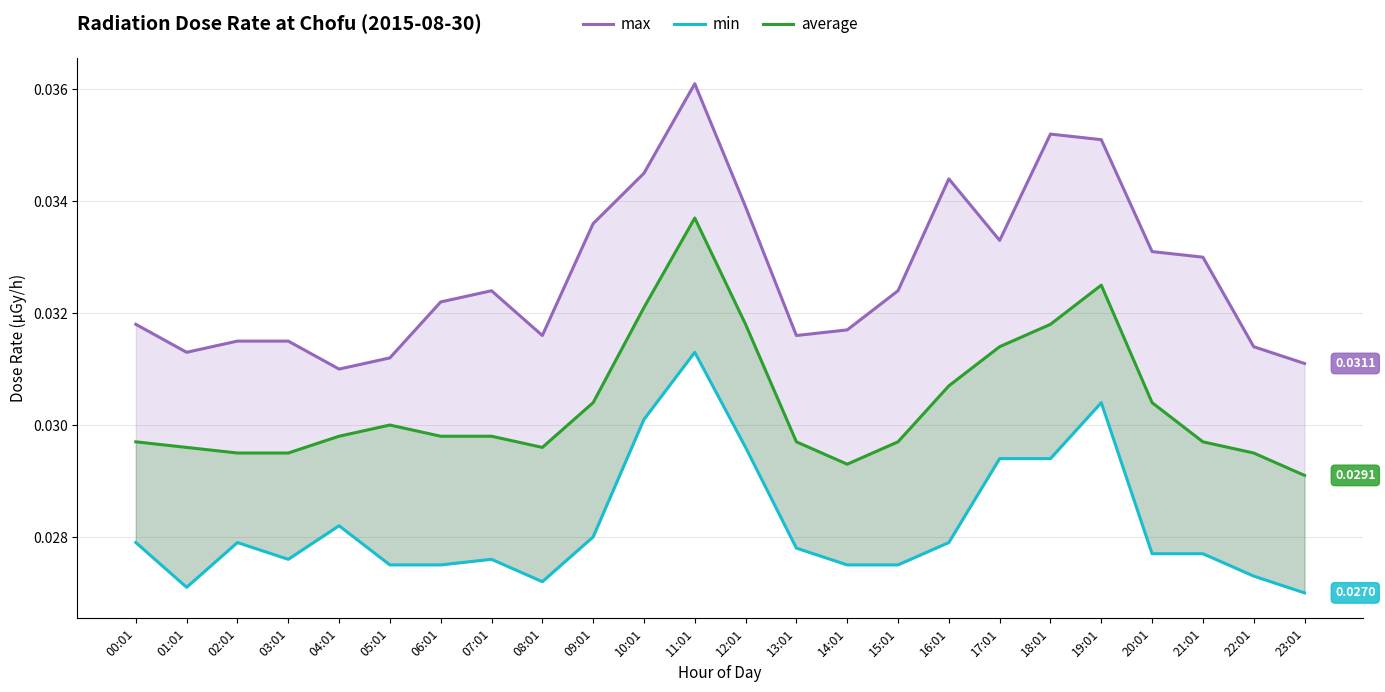

Reading left to right, transcribe all the data shown in this chart.

max: 00:01=0.0	01:01=0.0	02:01=0.0	03:01=0.0	04:01=0.0	05:01=0.0	06:01=0.0	07:01=0.0	08:01=0.0	09:01=0.0	10:01=0.0	11:01=0.0	12:01=0.0	13:01=0.0	14:01=0.0	15:01=0.0	16:01=0.0	17:01=0.0	18:01=0.0	19:01=0.0	20:01=0.0	21:01=0.0	22:01=0.0	23:01=0.0
min: 00:01=0.0	01:01=0.0	02:01=0.0	03:01=0.0	04:01=0.0	05:01=0.0	06:01=0.0	07:01=0.0	08:01=0.0	09:01=0.0	10:01=0.0	11:01=0.0	12:01=0.0	13:01=0.0	14:01=0.0	15:01=0.0	16:01=0.0	17:01=0.0	18:01=0.0	19:01=0.0	20:01=0.0	21:01=0.0	22:01=0.0	23:01=0.0
average: 00:01=0.0	01:01=0.0	02:01=0.0	03:01=0.0	04:01=0.0	05:01=0.0	06:01=0.0	07:01=0.0	08:01=0.0	09:01=0.0	10:01=0.0	11:01=0.0	12:01=0.0	13:01=0.0	14:01=0.0	15:01=0.0	16:01=0.0	17:01=0.0	18:01=0.0	19:01=0.0	20:01=0.0	21:01=0.0	22:01=0.0	23:01=0.0